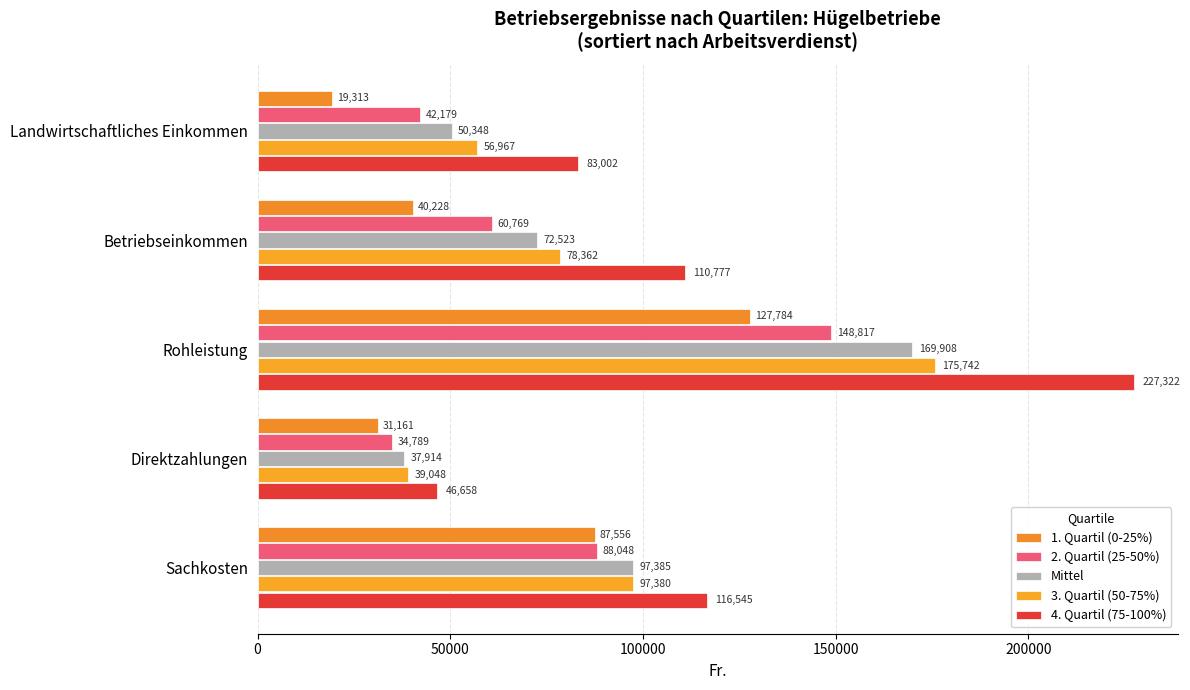

Count the number of categories in the chart.

5